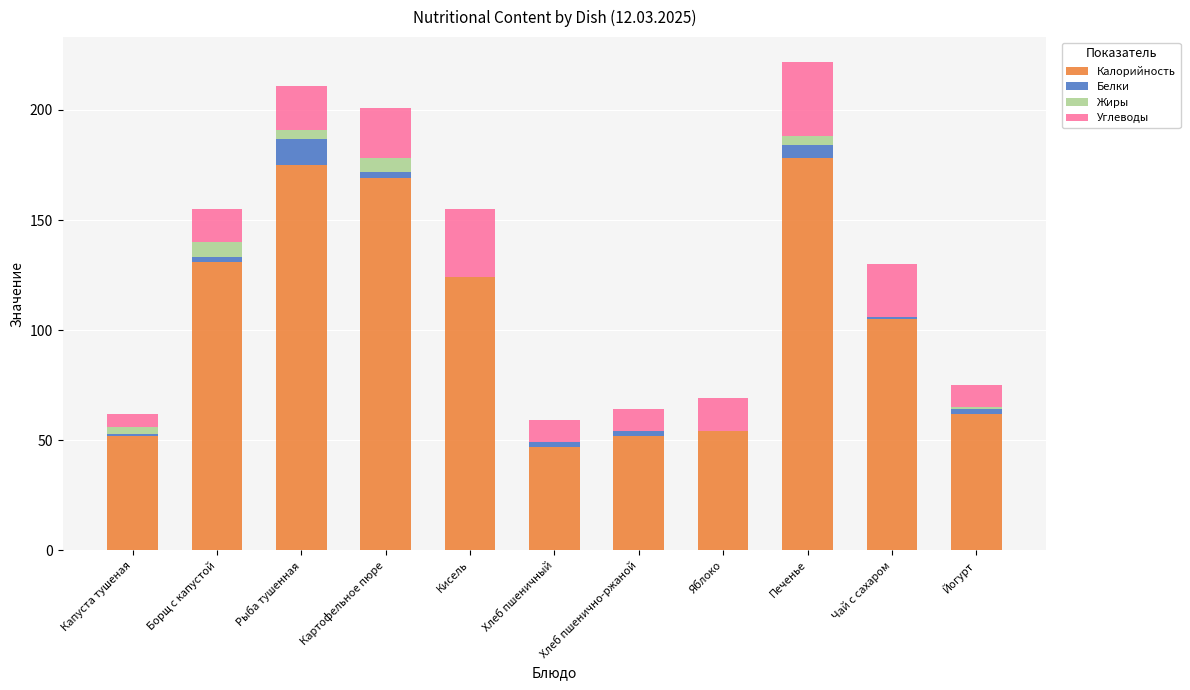

Does the chart contain stacked bars?

Yes